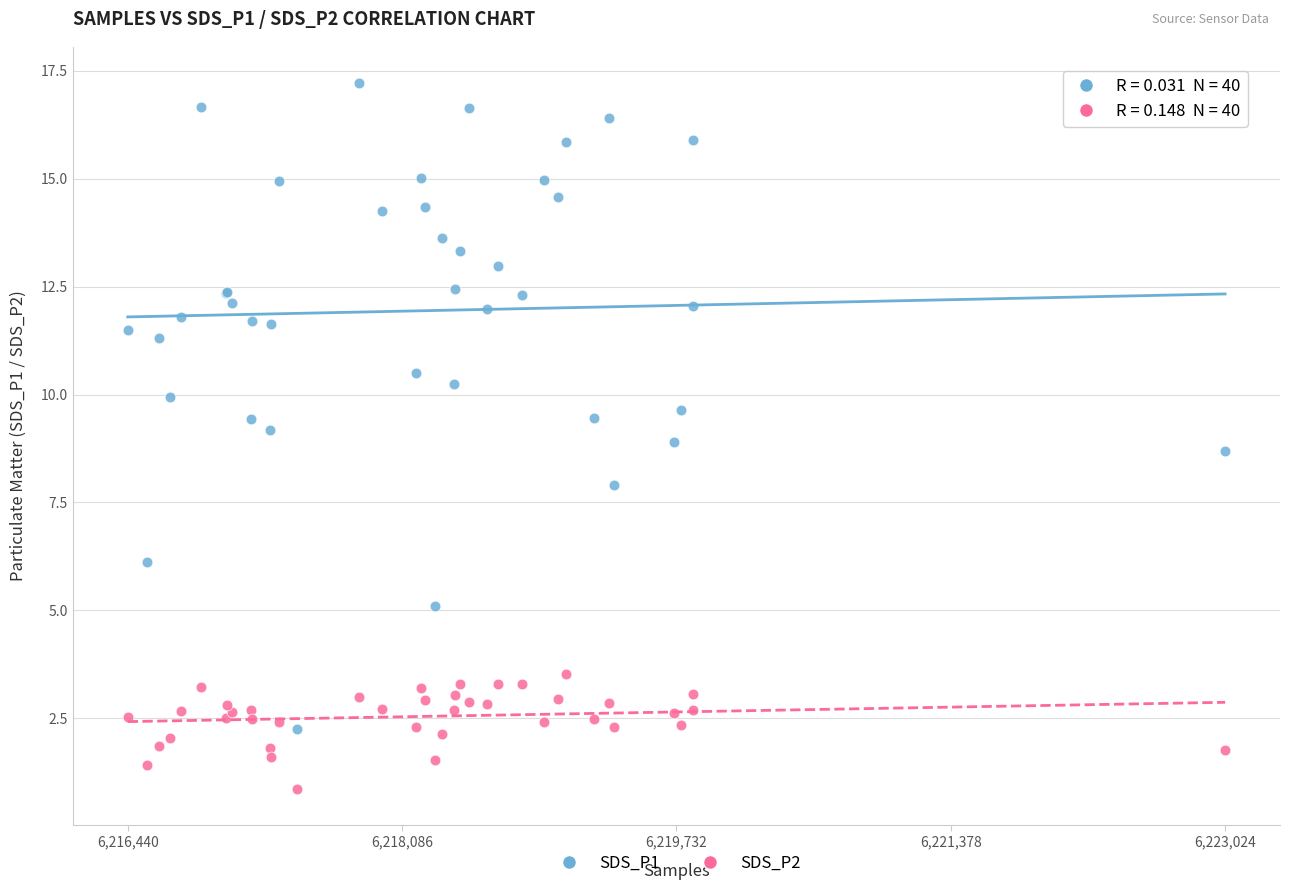

Which series has the largest Y range (max minus min)?

SDS_P1